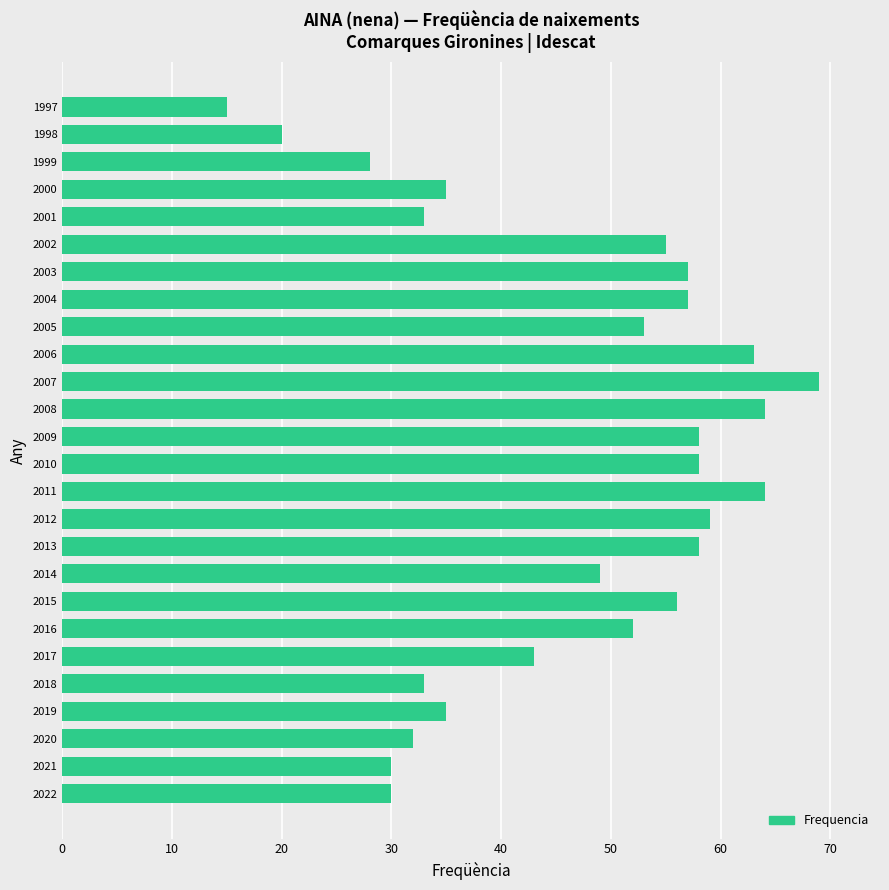

What is the ratio of the value at 2017 to the value at 1999?

1.5